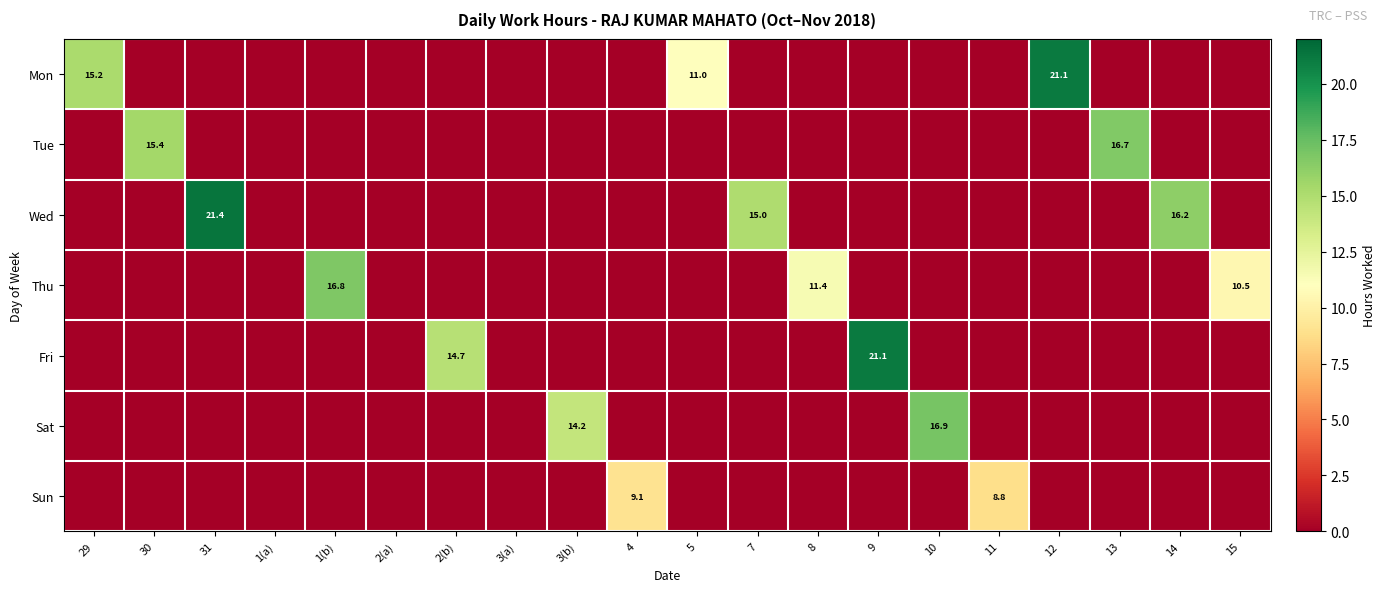

True or false: Sun has a value of 12.6 at 4.

False